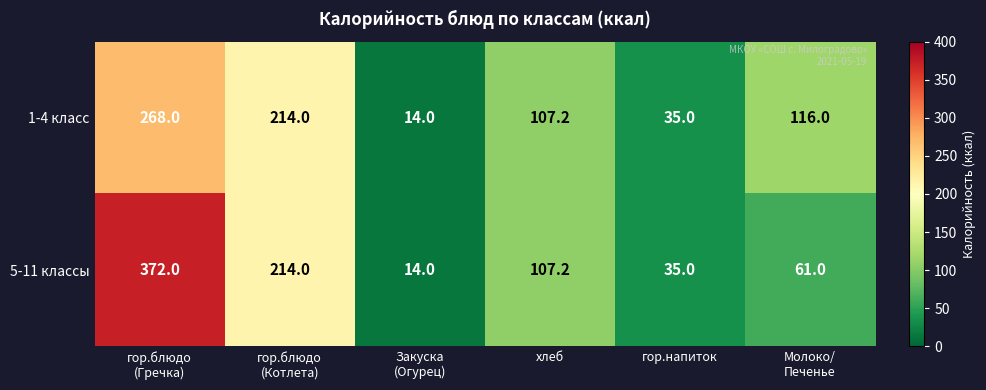

Rank the series by their maximum value, from highest to lowest.

5-11 классы, 1-4 класс